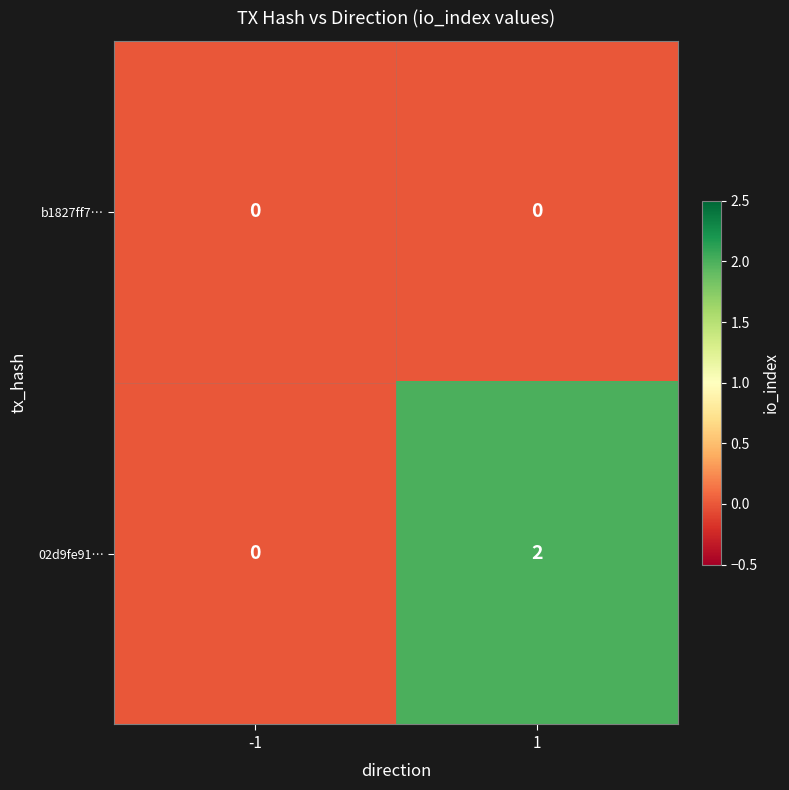

Rank the series by their maximum value, from highest to lowest.

02d9fe91…, b1827ff7…